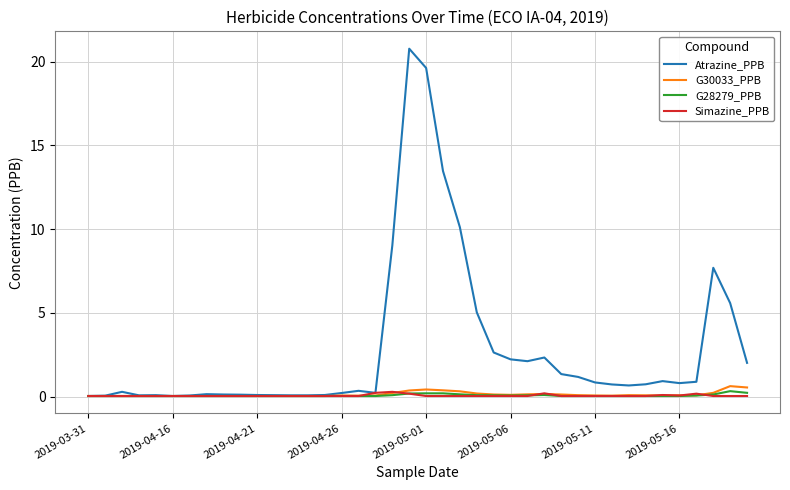

Which series has the widest spread of values?

Atrazine_PPB